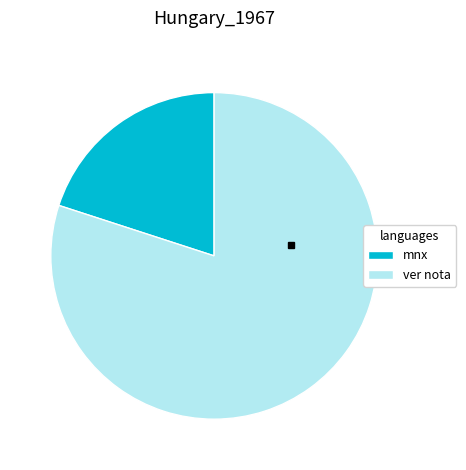

Is there any slice that represents more than half of the pie?

Yes